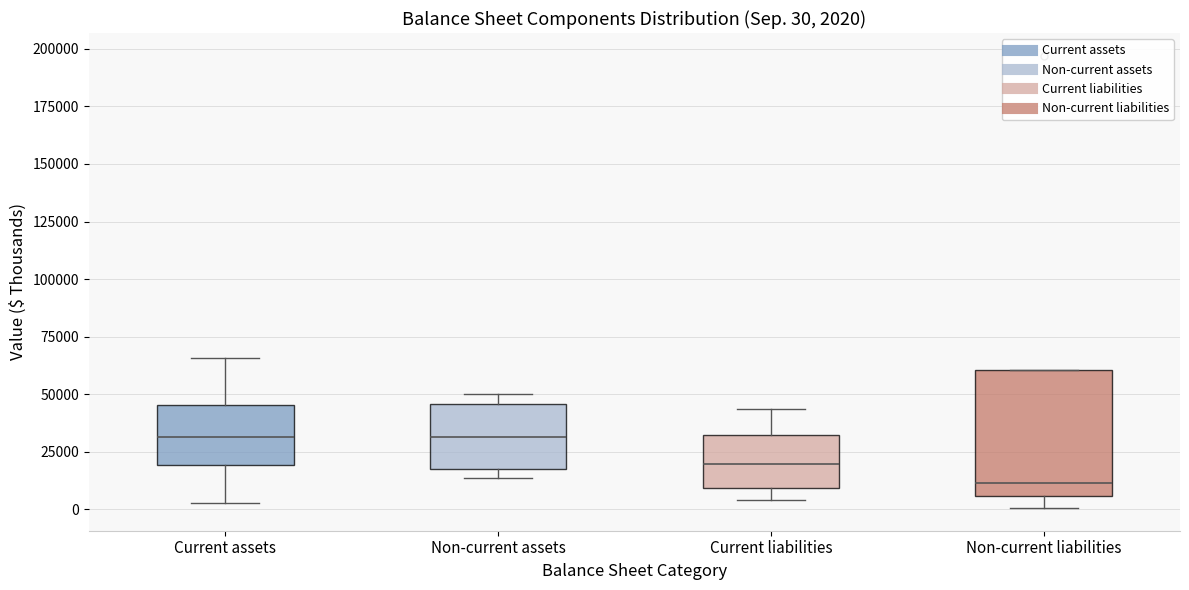

Comparing the boxes themselves (not the whiskers), which one is the tallest?

Non-current liabilities